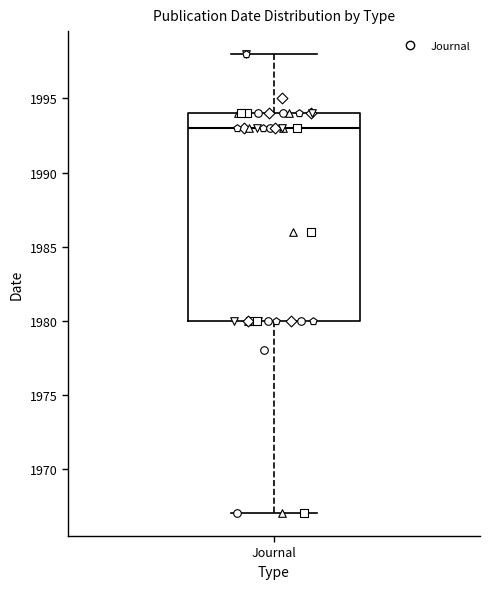

Transcribe this box plot: give where the median line is, the range the box spans, and where the two whiskers end, as read against the y-axis. The values are not printed on the chart, so give them approximately, as read against the axis.

median 1993, box 1980 to 1994, whiskers 1967 to 1998